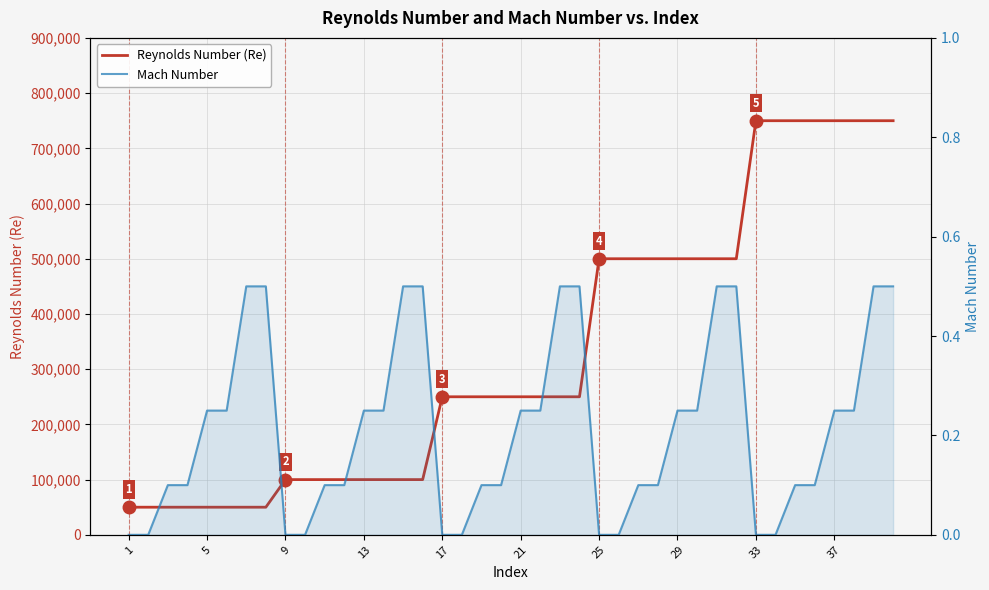

True or false: Mach Number has a value of 0.1 at 21.

False